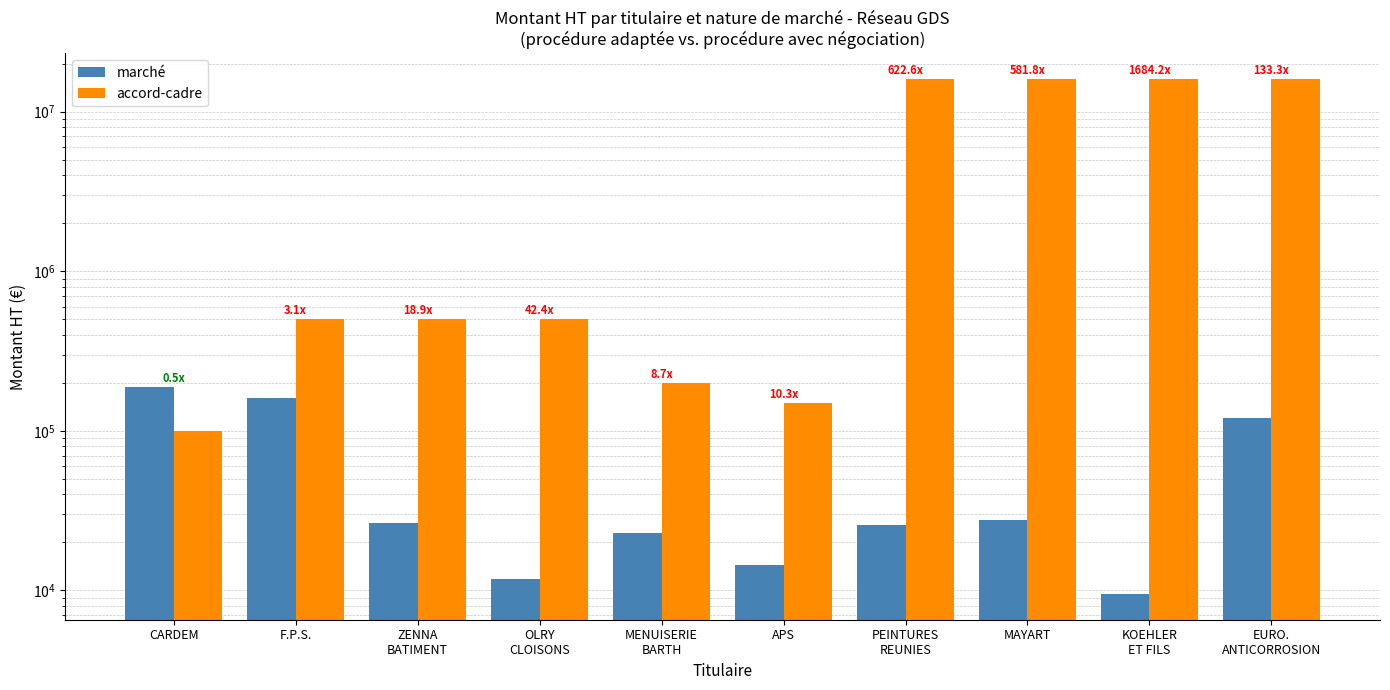

Reading right to left, list all the values displayed in this chart.

marché: 120000	9500	27500	25700	14500	22900	11800	26500	160000	189000
accord-cadre: 16000000	16000000	16000000	16000000	150000	200000	500000	500000	500000	100000